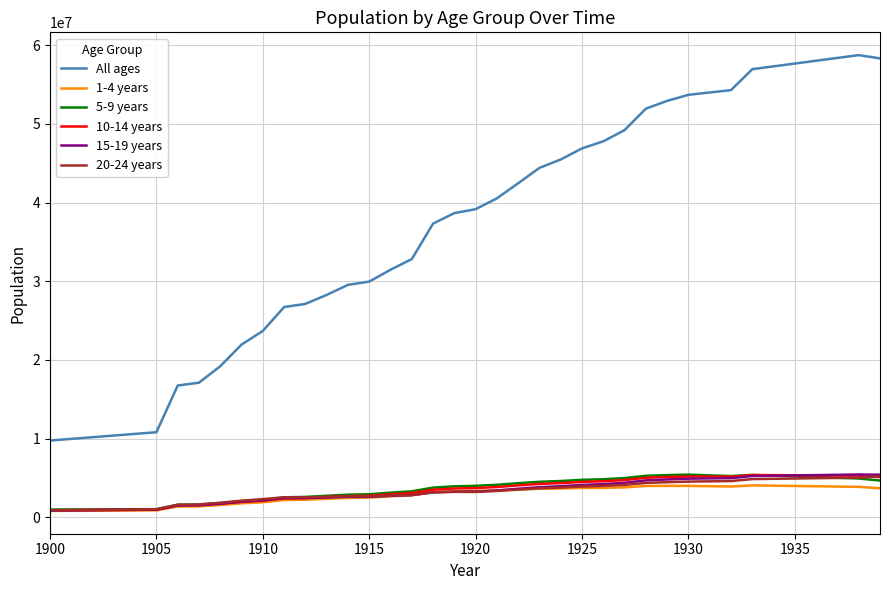

Which series has the largest range (max minus min)?

All ages